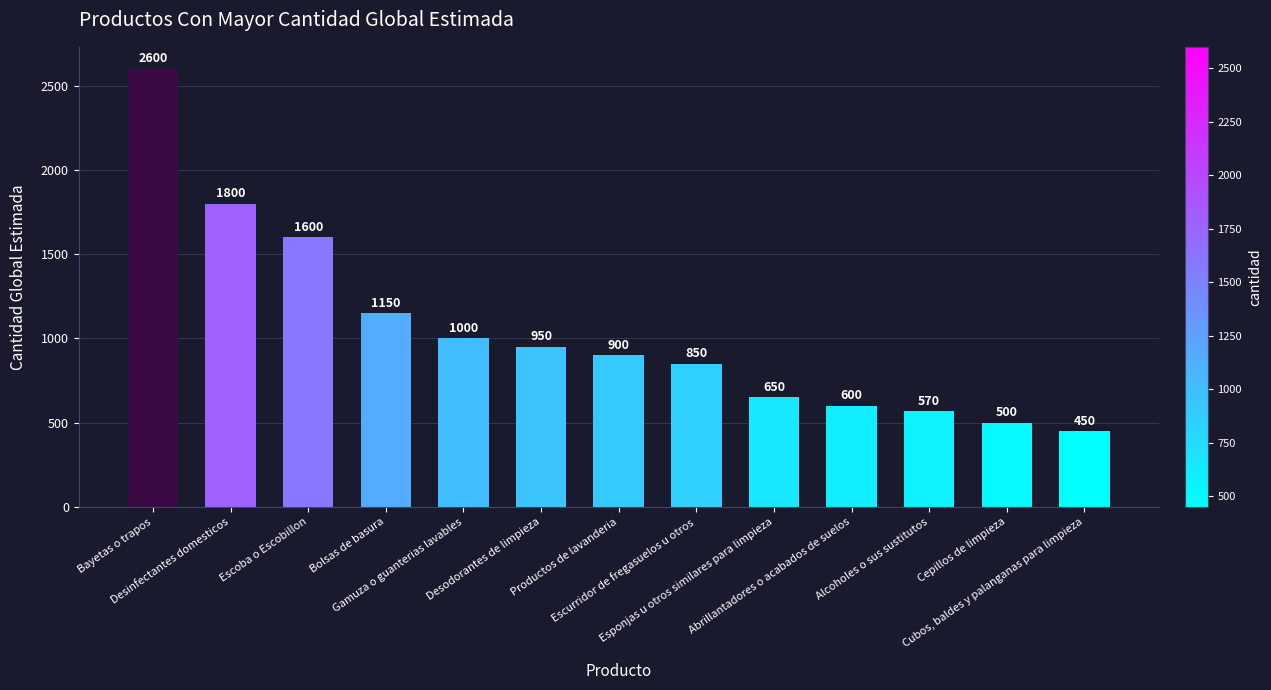

What is the change in value from Gamuza o guanterias lavables to Alcoholes o sus sustitutos?

-430